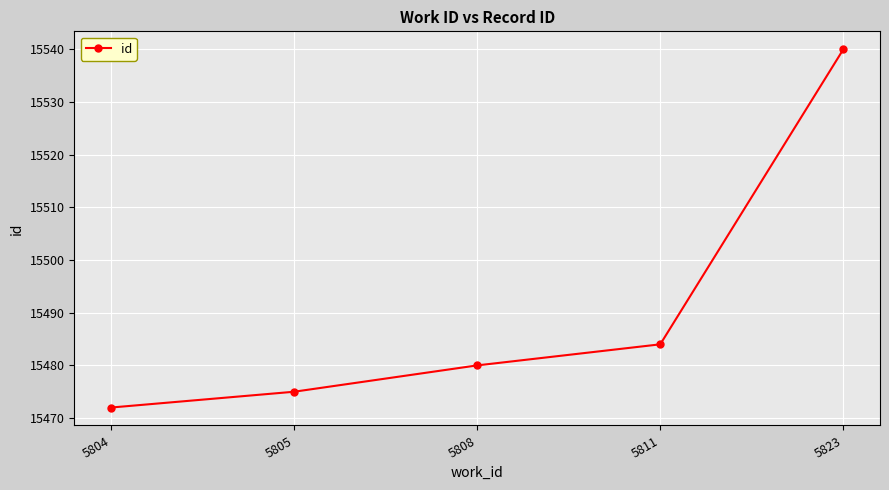

Rank the categories by value from highest to lowest.

5823, 5811, 5808, 5805, 5804